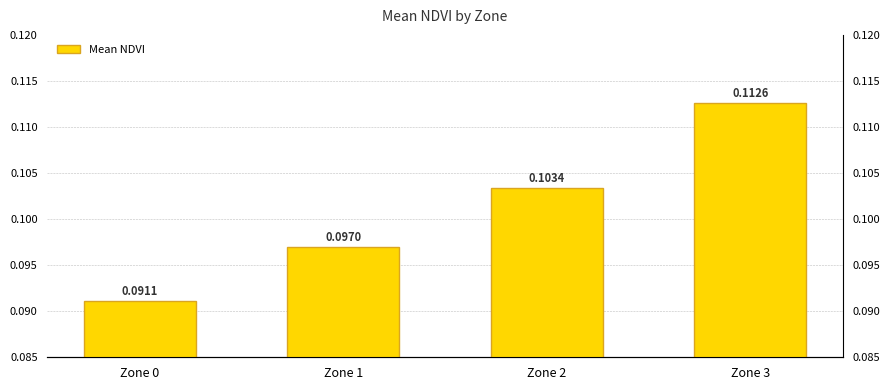

At which label is the value closest to 0?

Zone 0